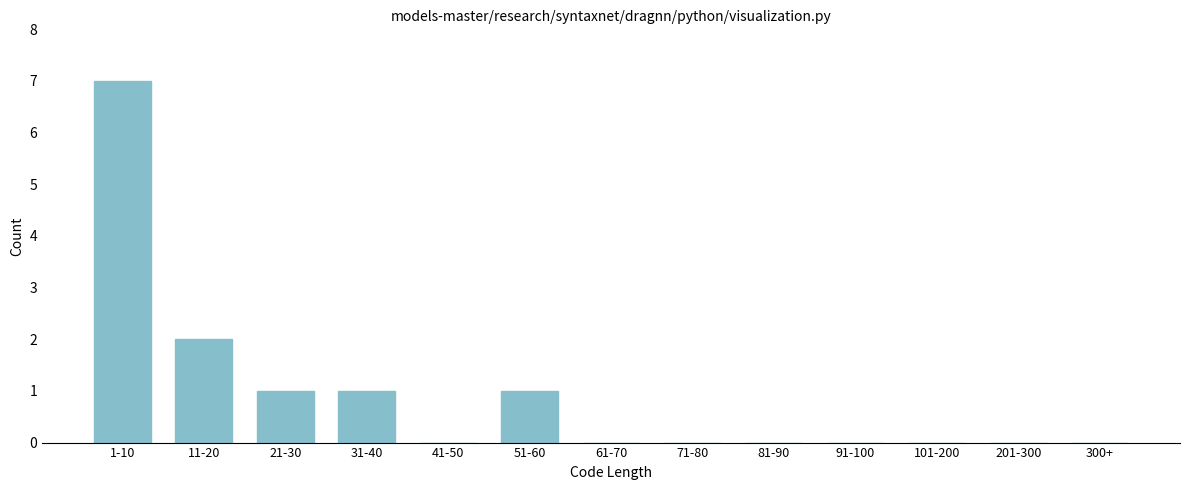

Reading right to left, what are all the values shown in this chart?

300+=0	201-300=0	101-200=0	91-100=0	81-90=0	71-80=0	61-70=0	51-60=1	41-50=0	31-40=1	21-30=1	11-20=2	1-10=7